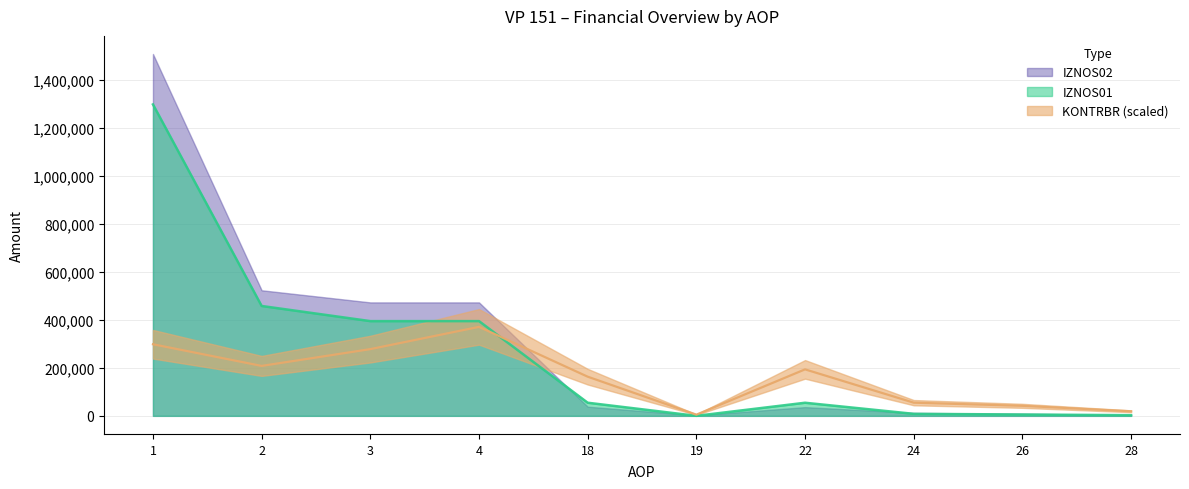

The value of IZNOS01 at 1 is 2094933. True or false?

False